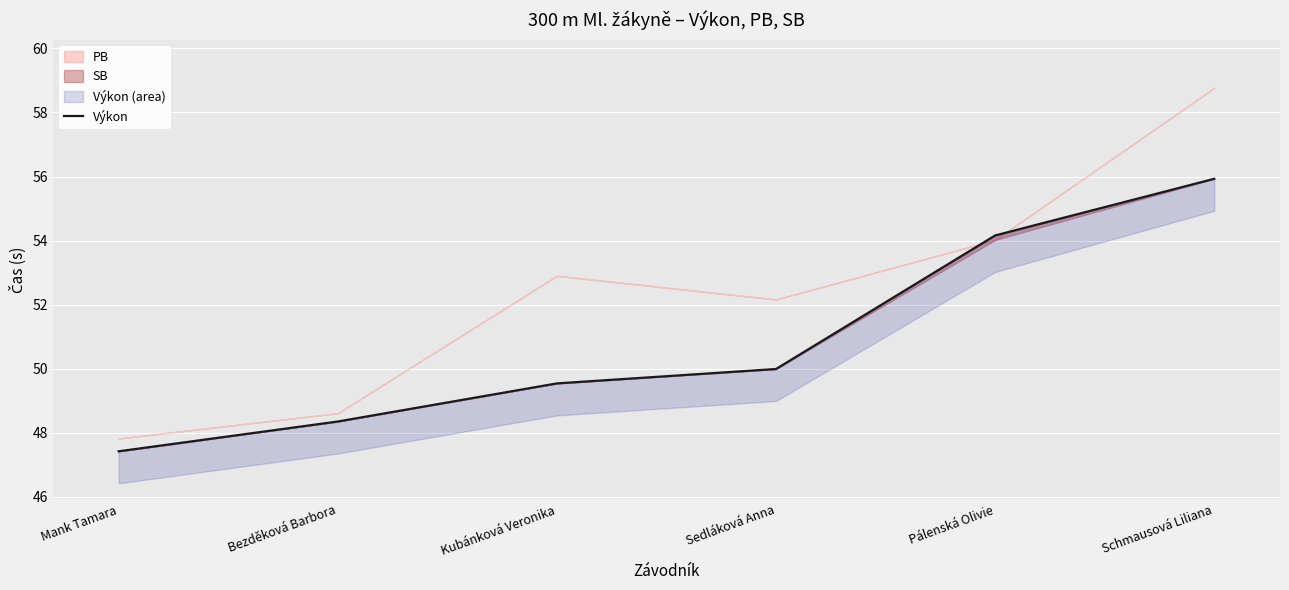

How many values exceed 49?

4